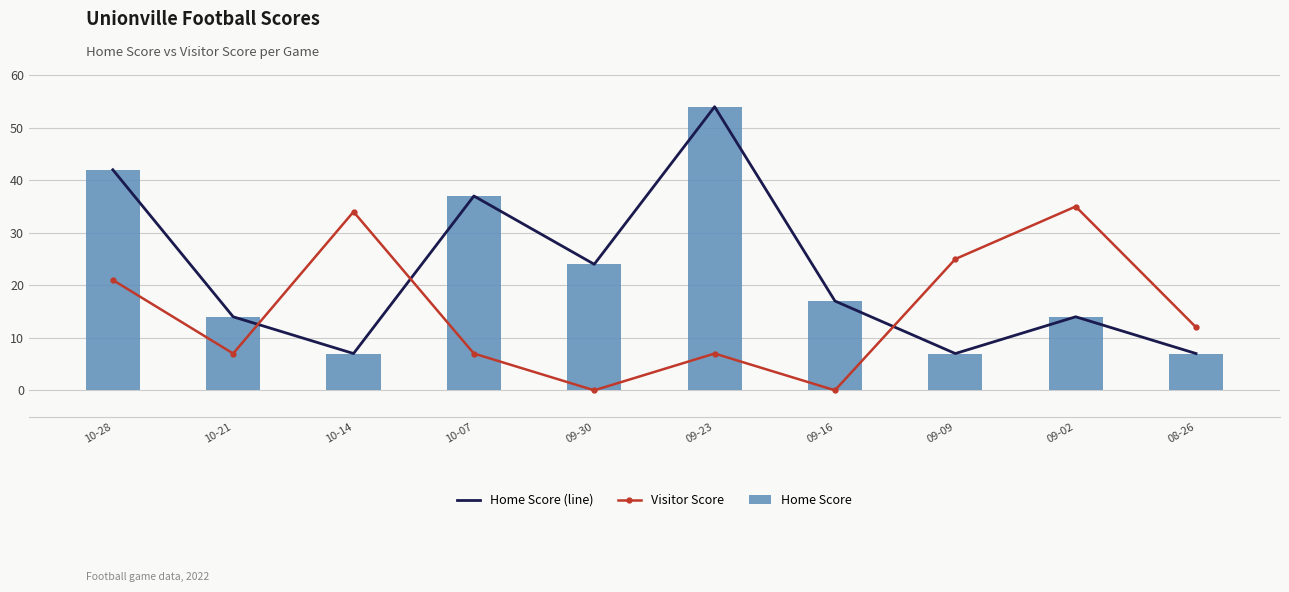

Rank the series by their maximum value, from highest to lowest.

Home Score (line), Home Score, Visitor Score